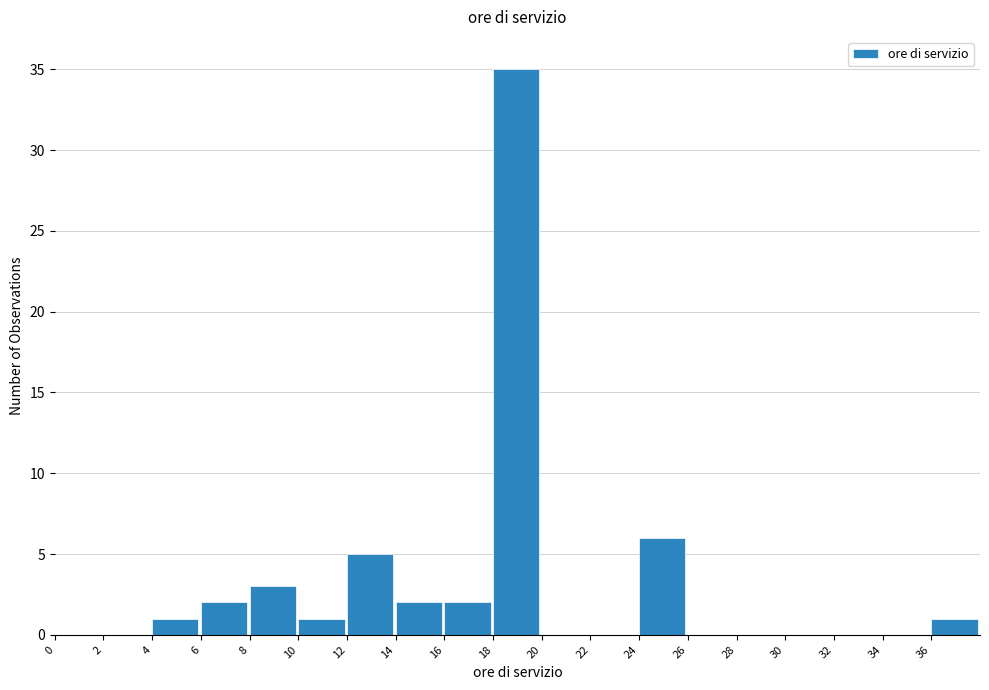

Over which range of the x-axis is the bar tallest?

18 to 20